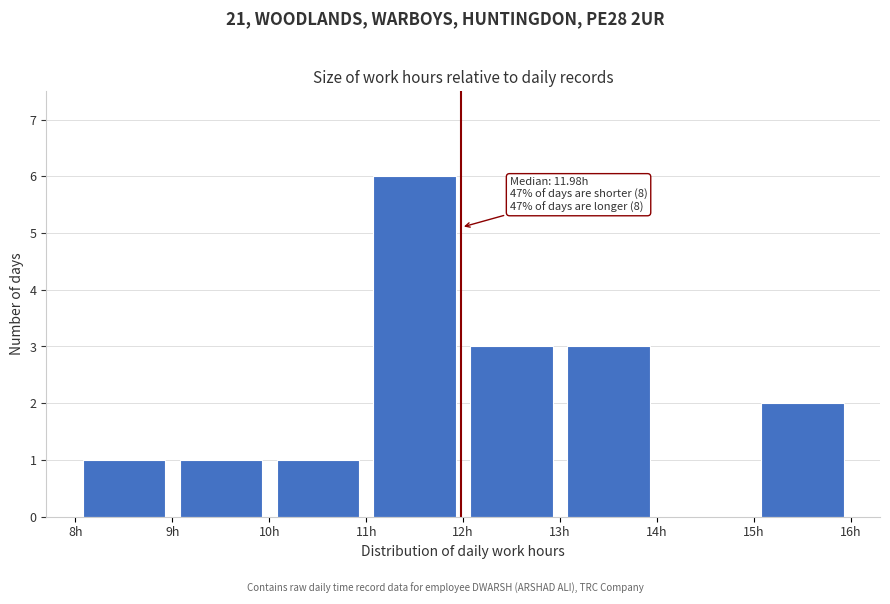

Which range on the x-axis has the tallest bar?

11 to 12